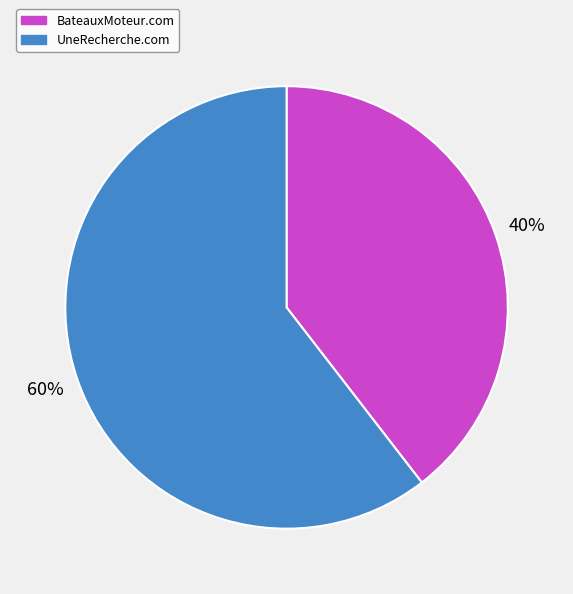

The BateauxMoteur.com slice represents 28% of the pie. True or false?

False